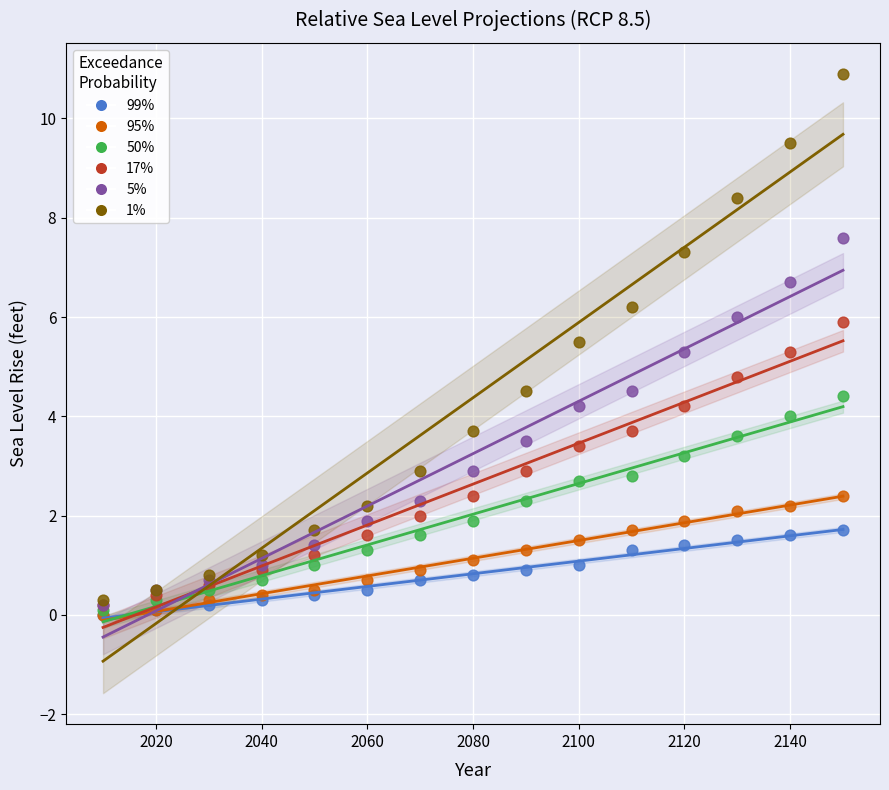

Which series reaches the maximum Y coordinate?

1%